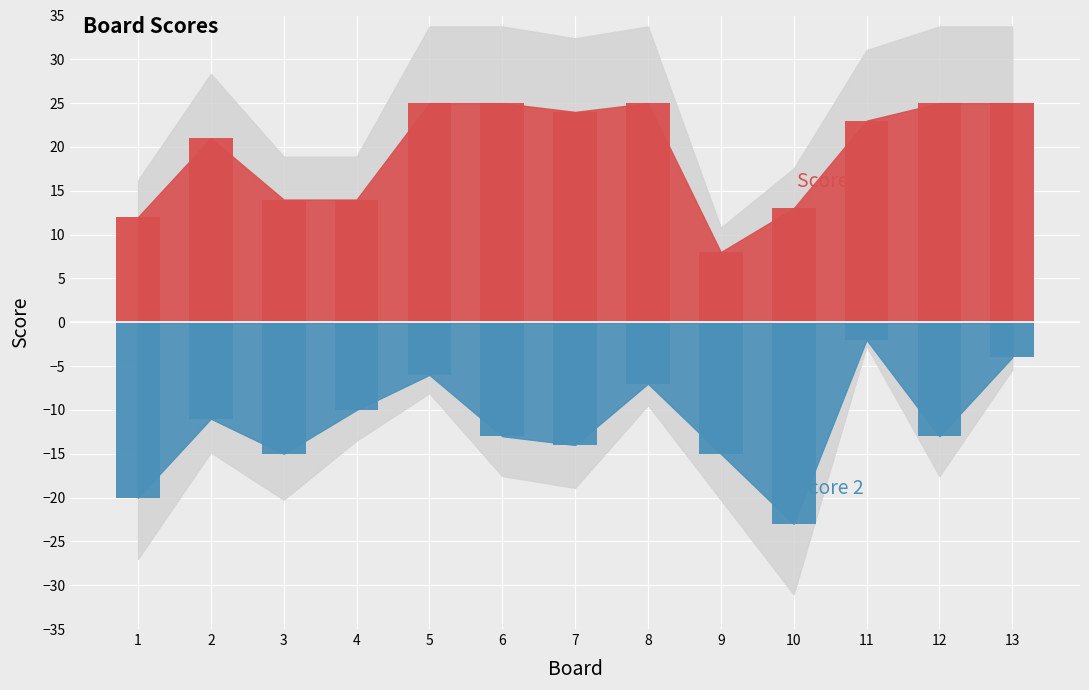

Reading left to right, what are all the values shown in this chart?

Score 1: 1=12	2=21	3=14	4=14	5=25	6=25	7=24	8=25	9=8	10=13	11=23	12=25	13=25
Score 2: 1=-20	2=-11	3=-15	4=-10	5=-6	6=-13	7=-14	8=-7	9=-15	10=-23	11=-2	12=-13	13=-4